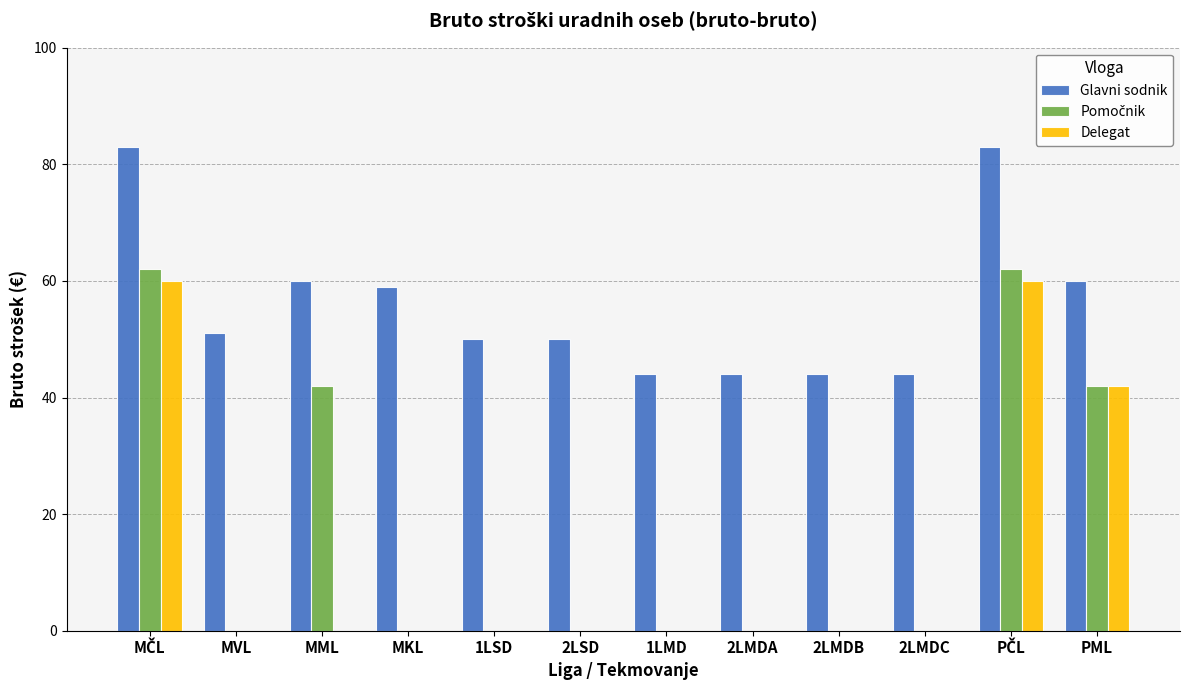

What is the sum of all Delegat values?

162